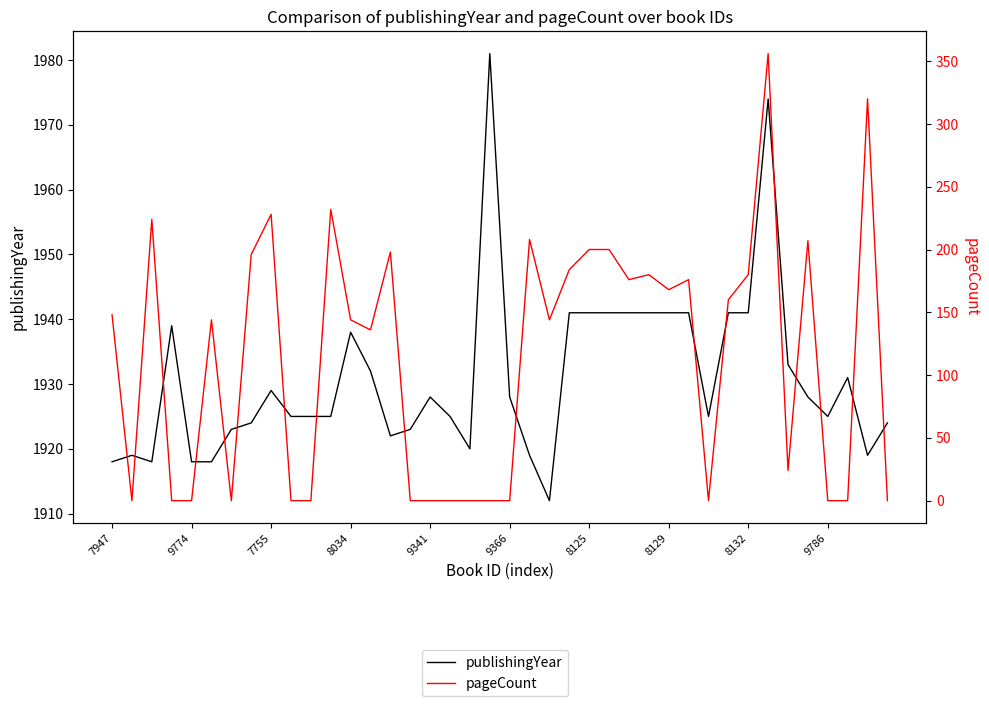

True or false: pageCount and publishingYear intersect in this chart.

False